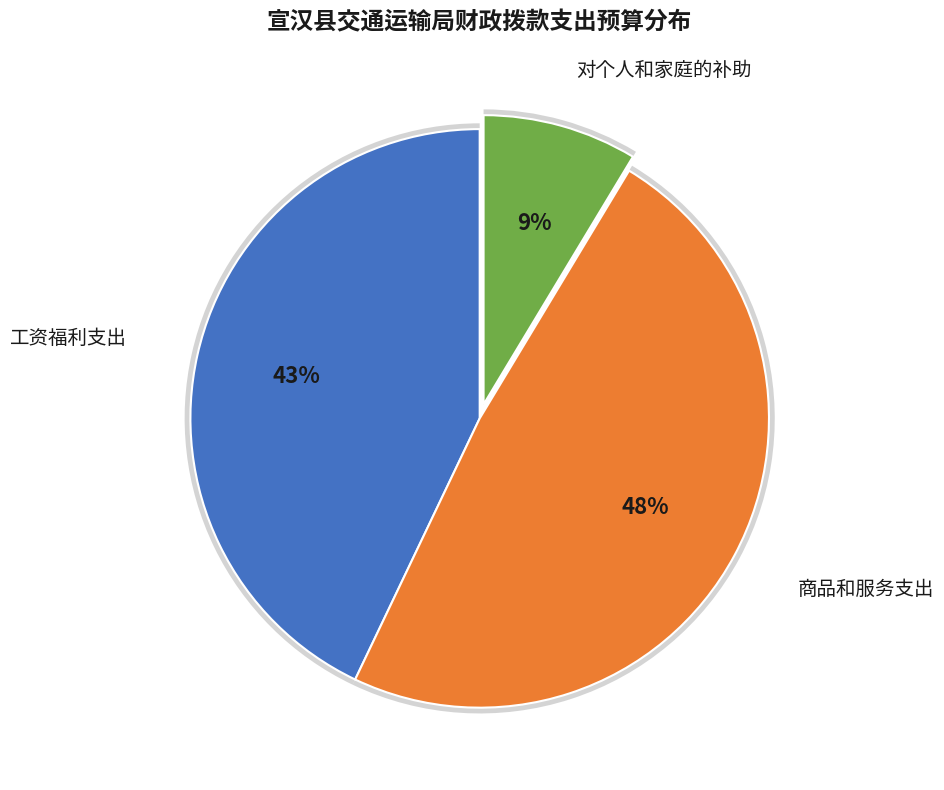

Is the sum of 商品和服务支出 and 对个人和家庭的补助 greater than half?

Yes